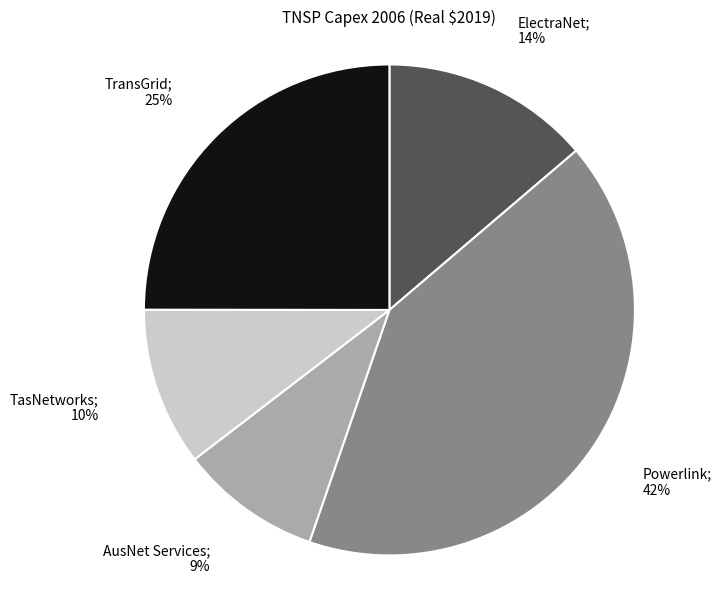

To the nearest percent, what is the average slice percentage?

20%